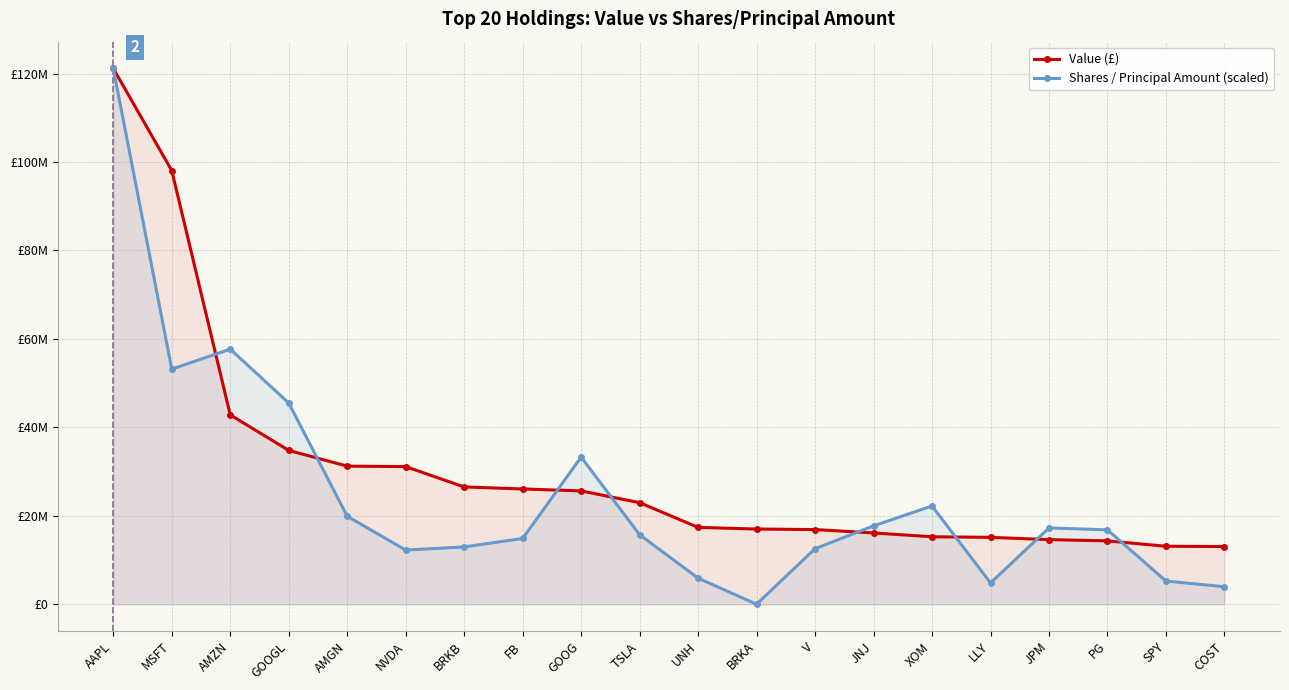

Which series has the largest range (max minus min)?

Shares / Principal Amount (scaled)